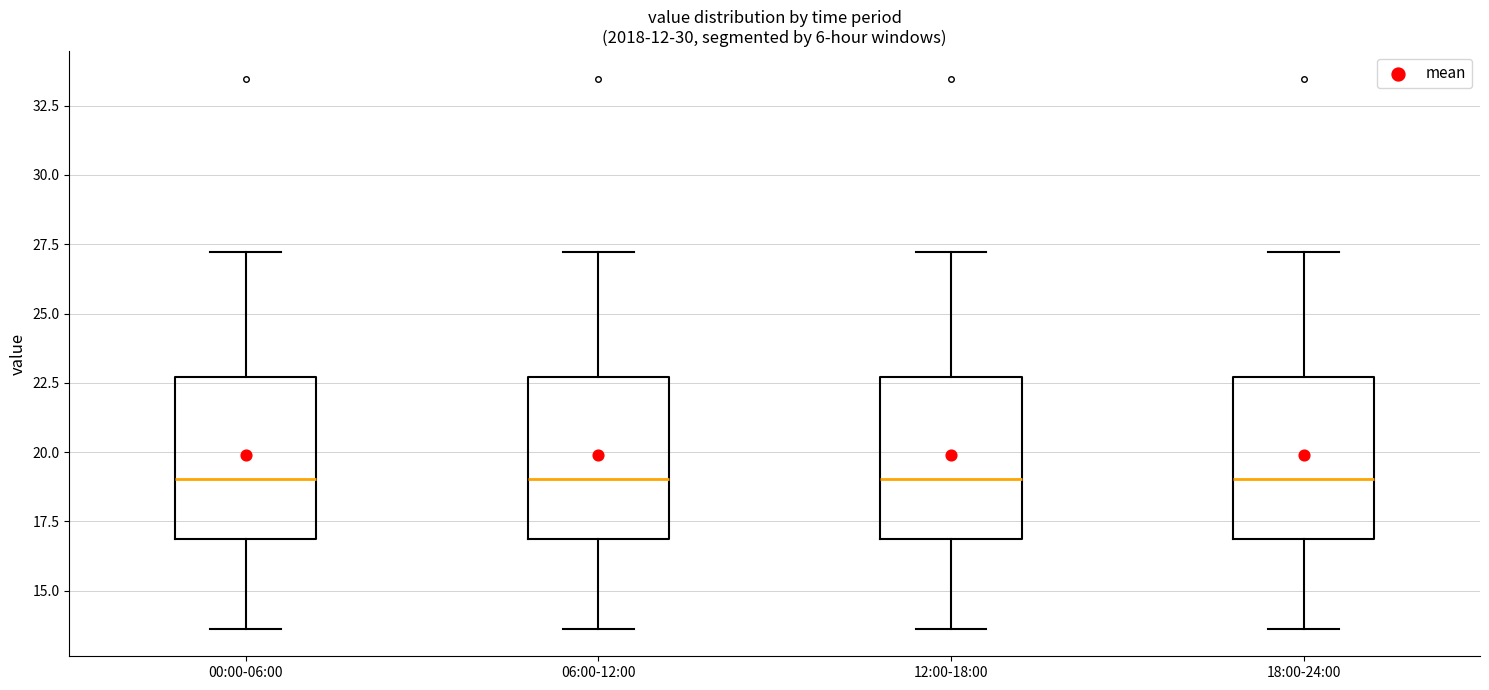

Where is the upper edge of the box for 12:00-18:00 on the y-axis? The values are not printed on the chart, so give them approximately, as read against the axis.

22.5